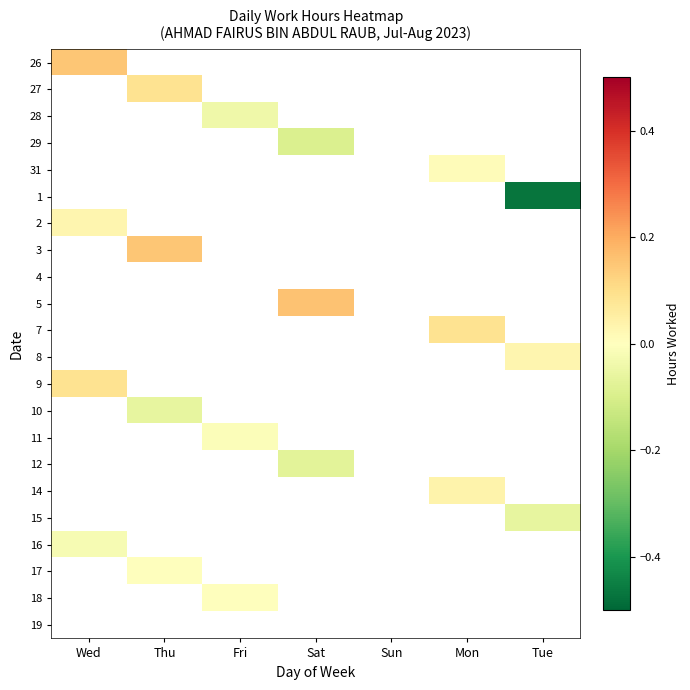

How many data points does each series have?

7